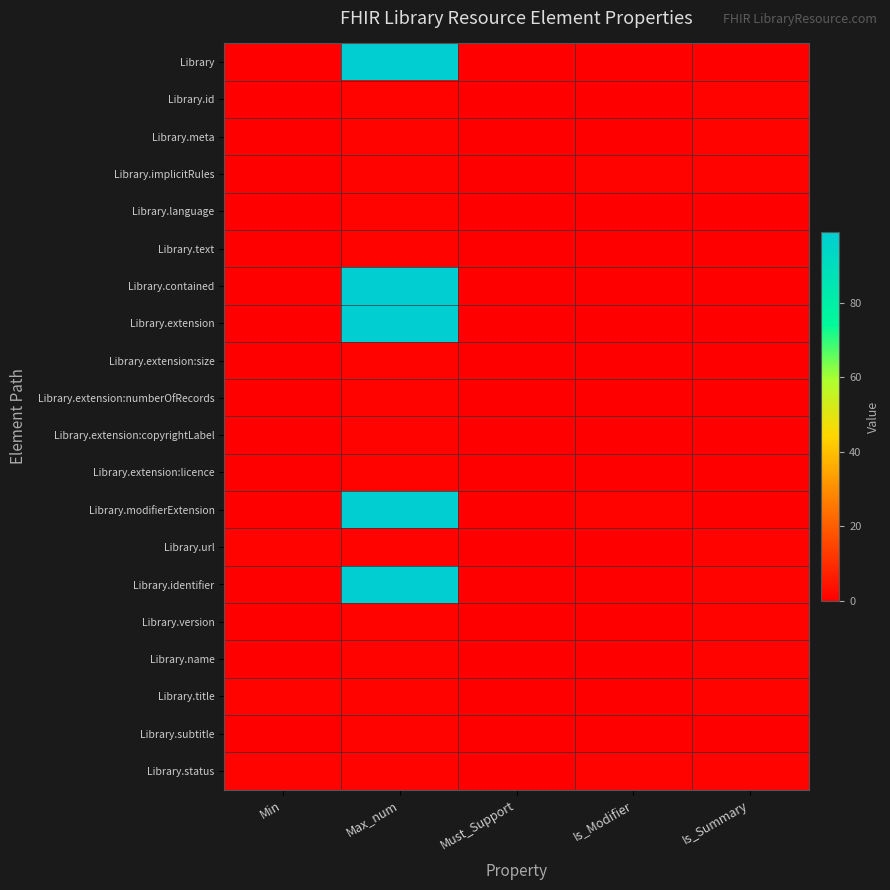

Rank the series at Must_Support from highest to lowest value.

Library, Library.id, Library.meta, Library.implicitRules, Library.language, Library.text, Library.contained, Library.extension, Library.extension:size, Library.extension:numberOfRecords, Library.extension:copyrightLabel, Library.extension:licence, Library.modifierExtension, Library.url, Library.identifier, Library.version, Library.name, Library.title, Library.subtitle, Library.status